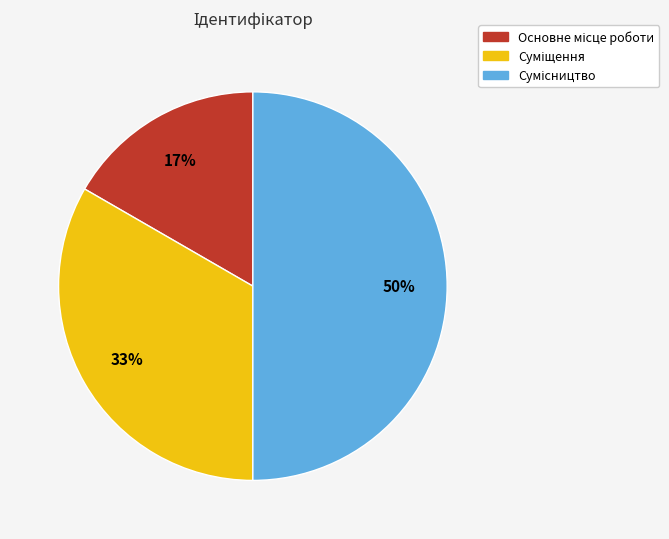

To the nearest percent, what is the average slice percentage?

33%